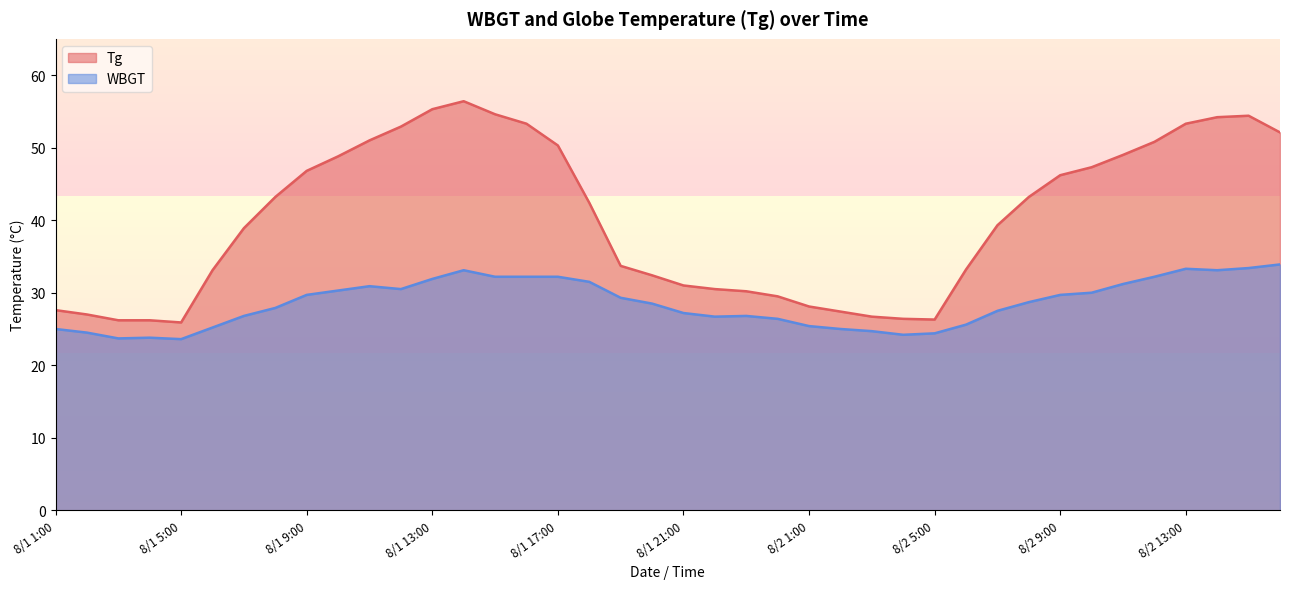

How many data points in Tg are less than 42?

20